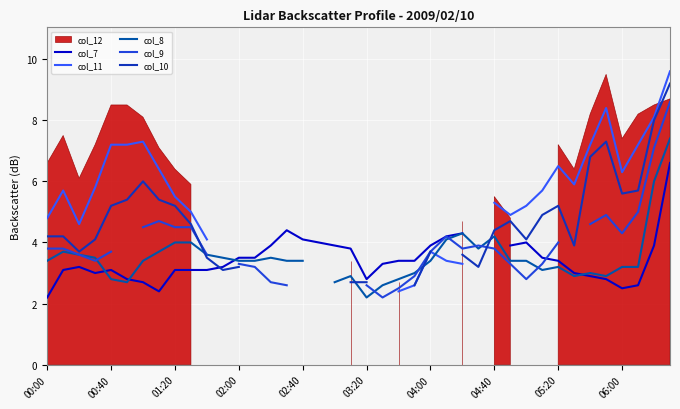

How many data points in col_7 are above 3?

27